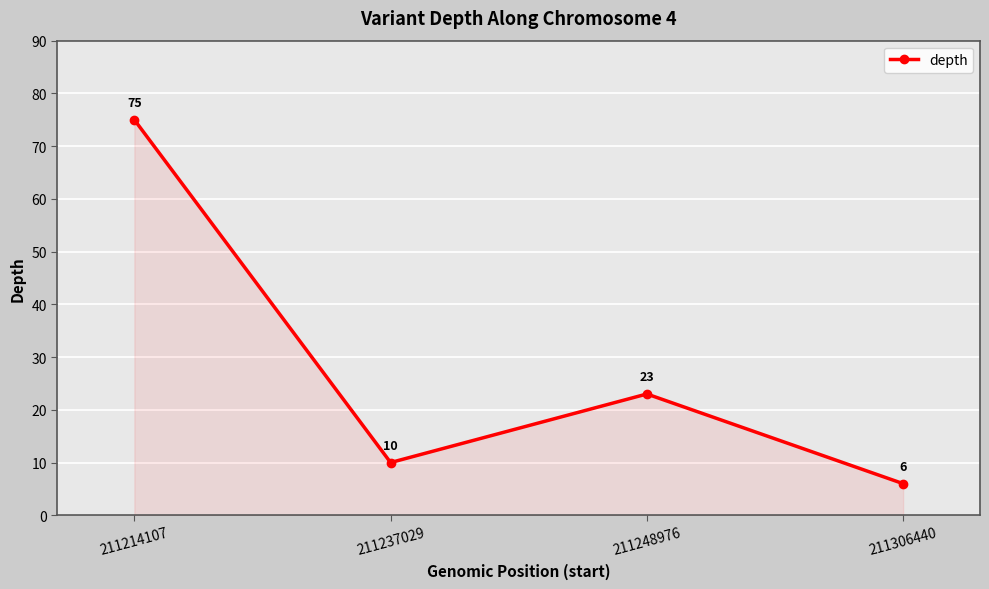

At which label does the data first exceed 23?

211214107